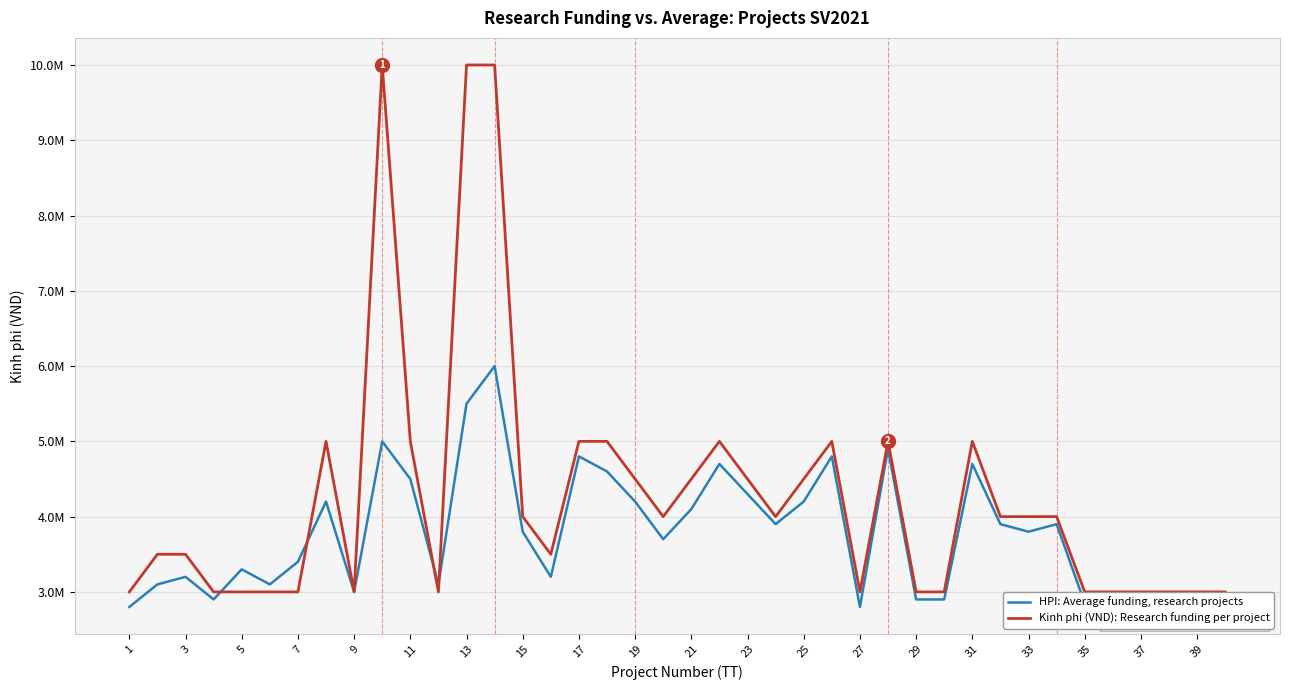

What is the average value of the HPI: Average funding, research projects series?

3762500